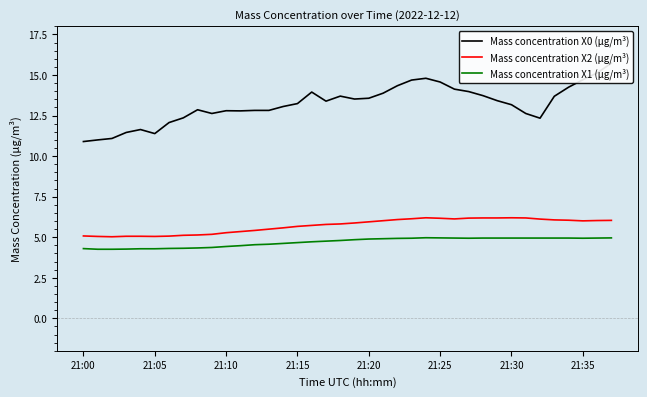

What is the highest value of the Mass concentration X1 (μg/m³) series?

5.0